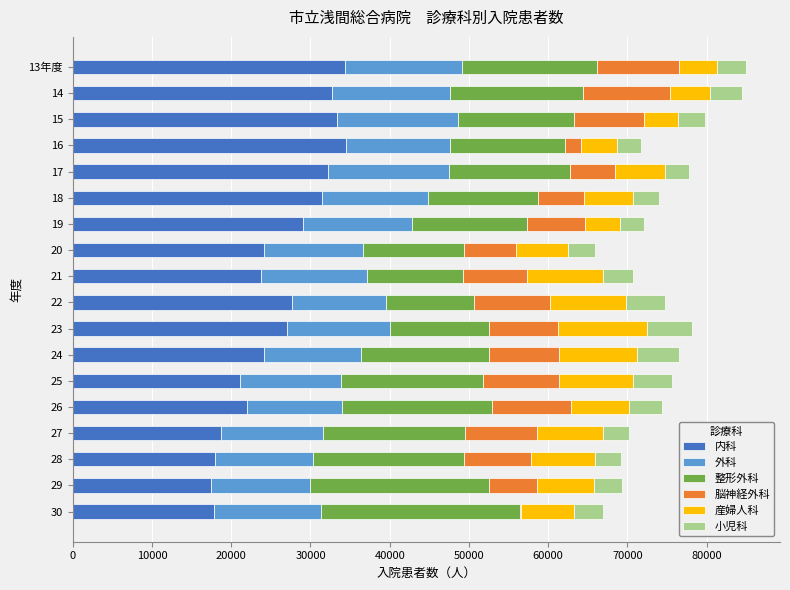

What is the maximum value for 内科?

34451